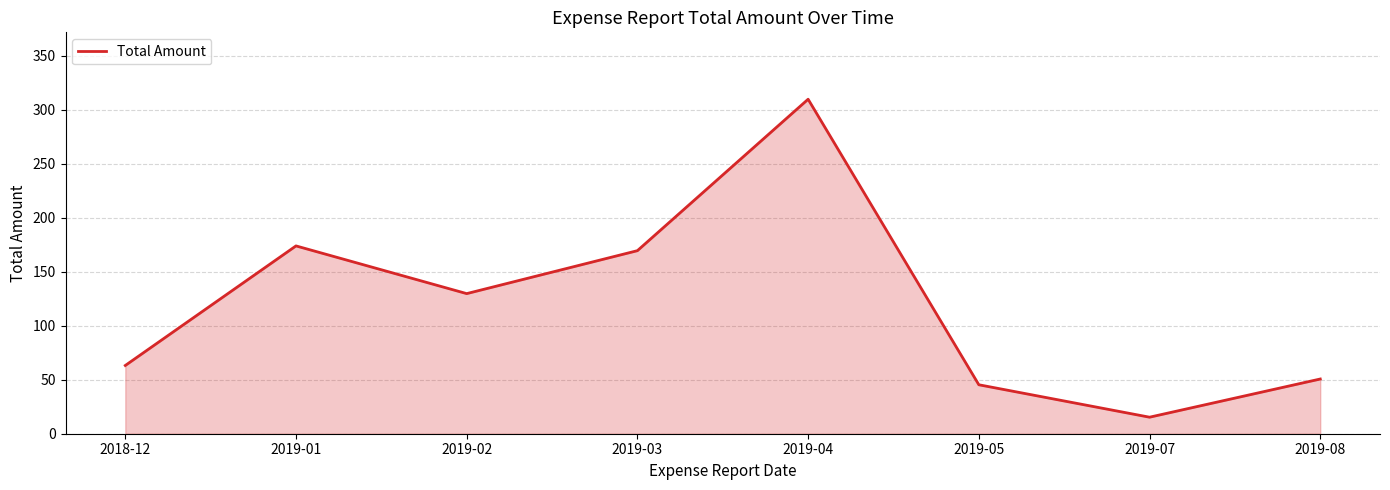

Count the number of data series in this chart.

1